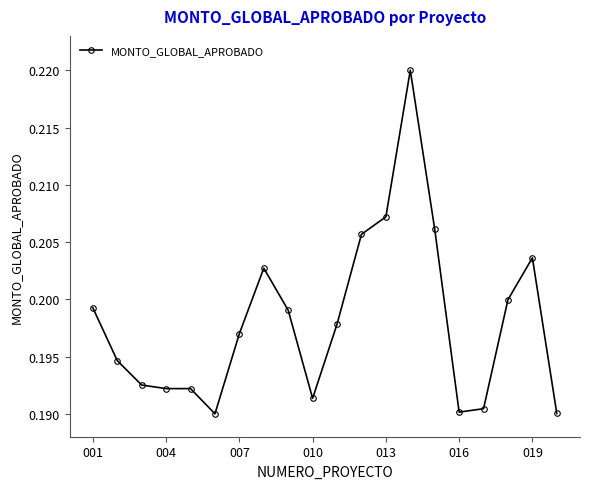

True or false: the data has more than 0 interior local peaks.

True